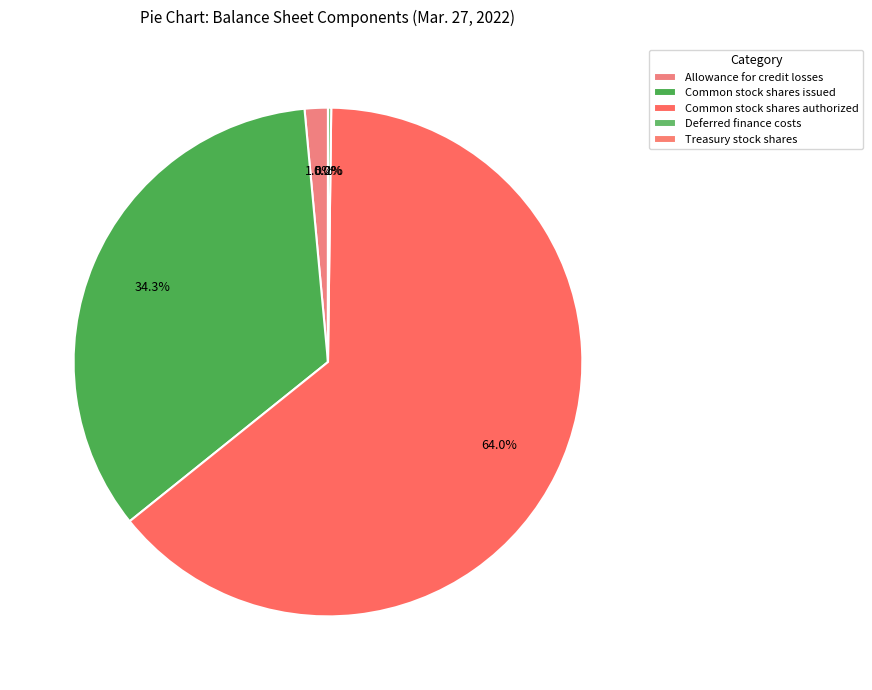

Does Common stock shares authorized represent more than half of the total?

Yes